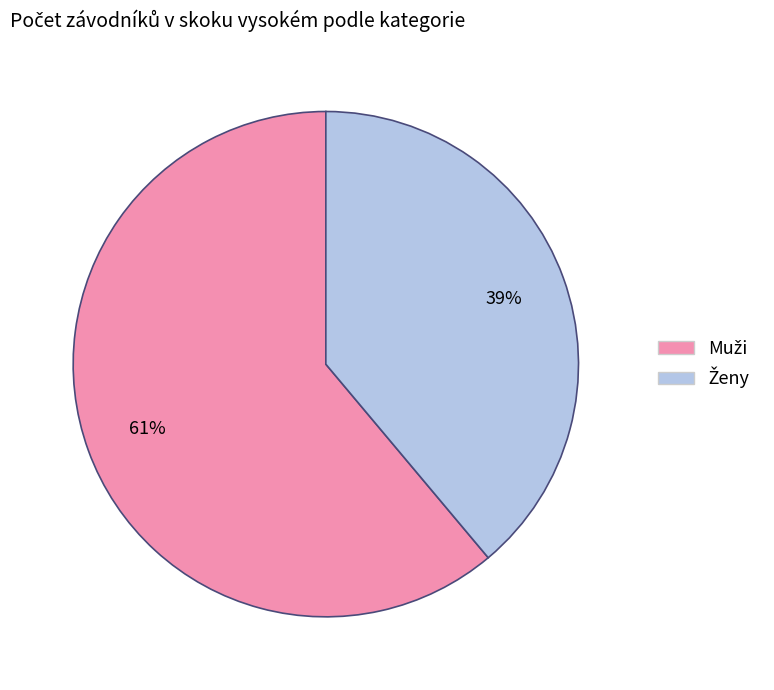

Is there a majority slice in this chart?

Yes